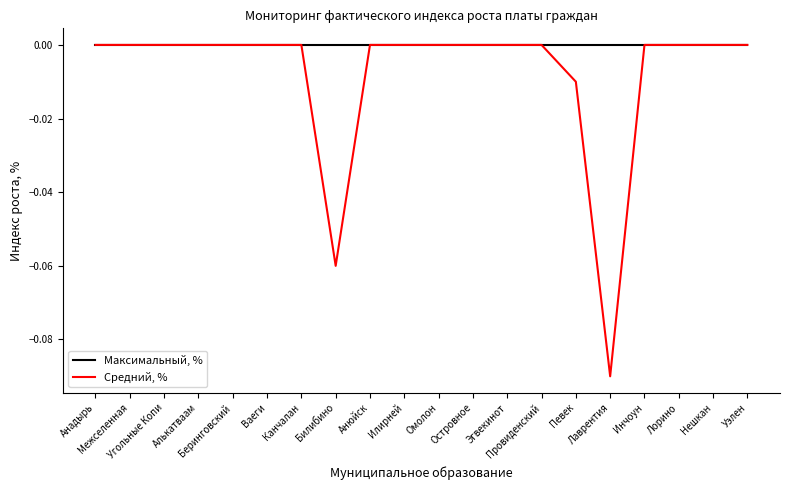

Which series has the widest spread of values?

Средний, %